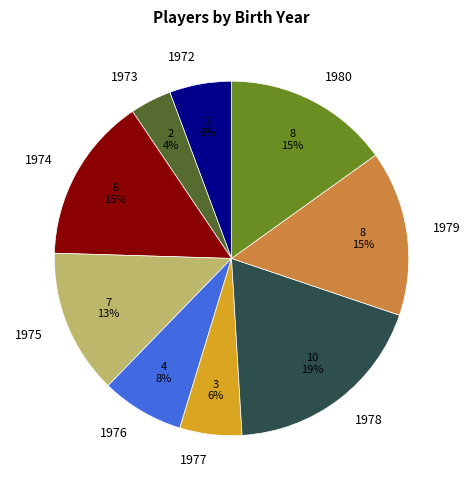

Combined, do 1976 and 1975 account for over 50%?

No